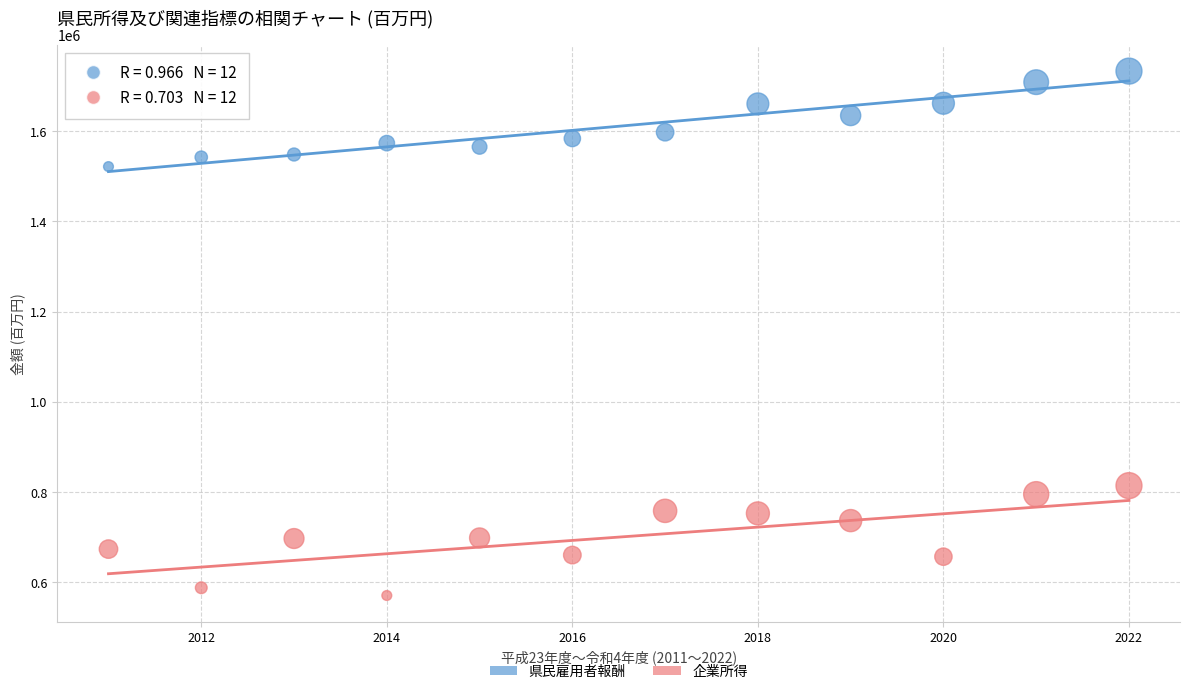

Across all data points, what is the range of X values (max minus min)?

11